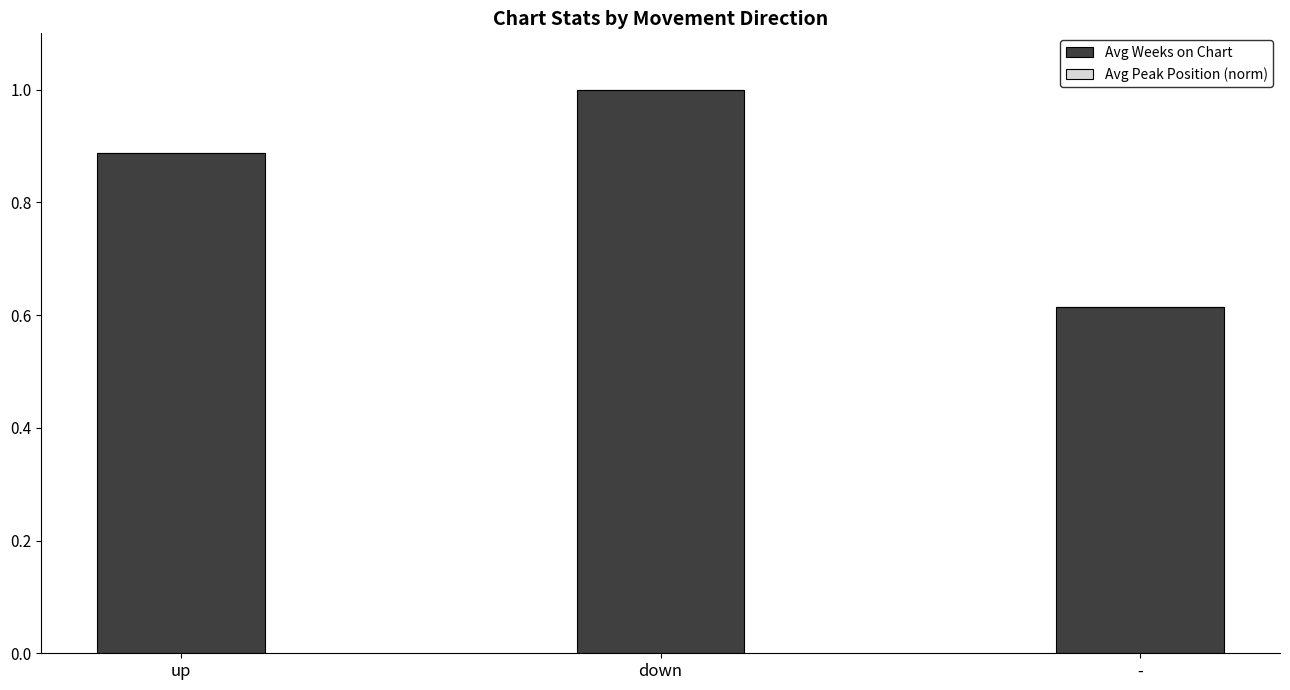

What is the change in value from down to -?

-0.4